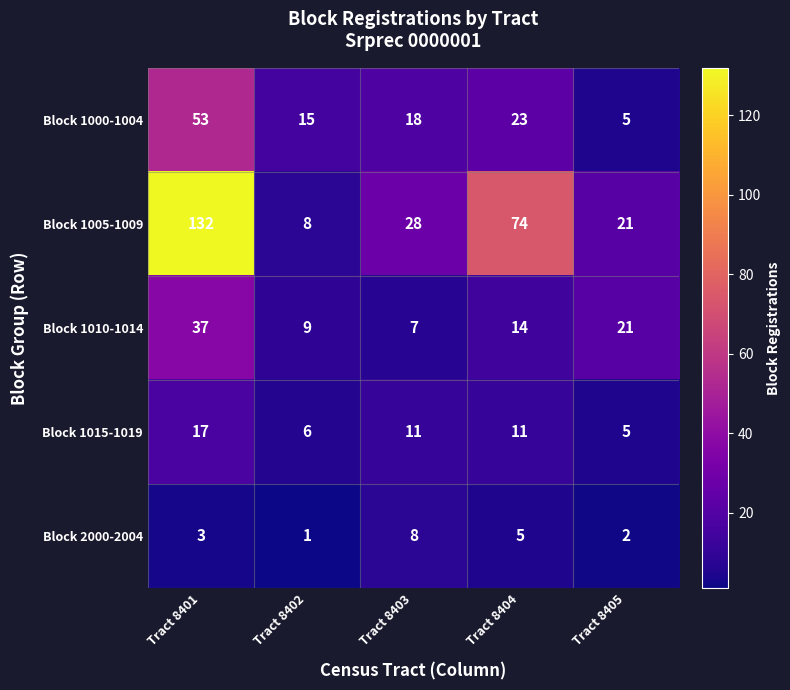

Count the number of data series in this chart.

5